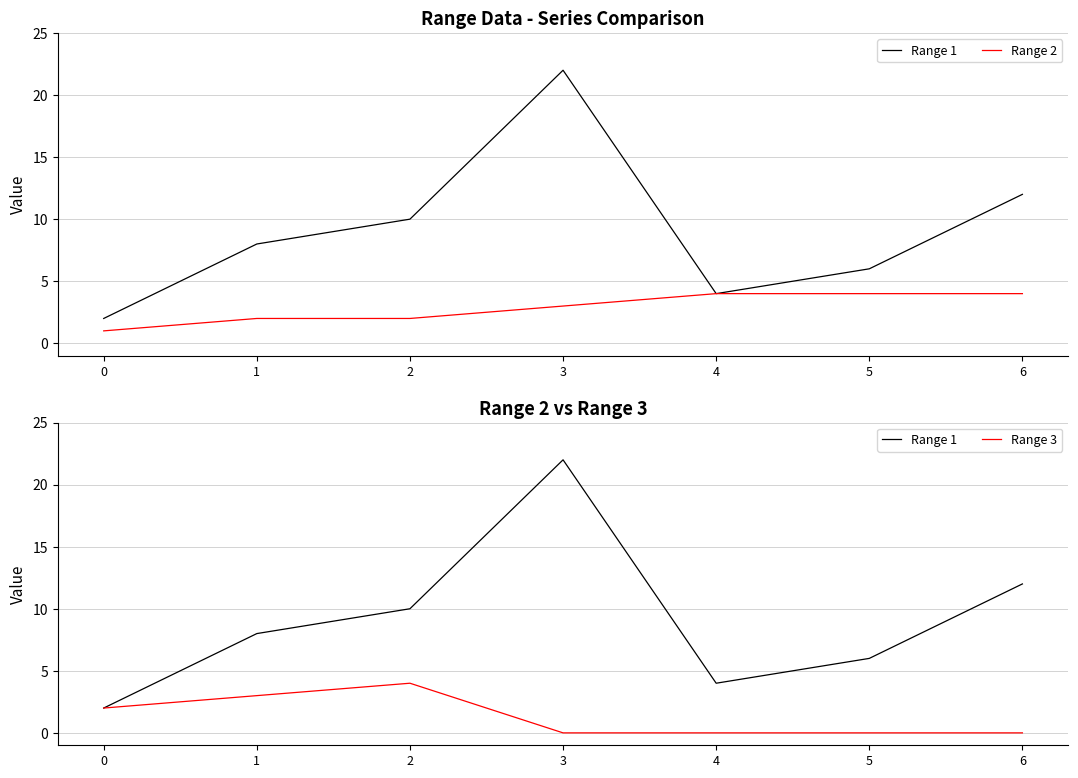

What is the sum of all Range 1 values?

64